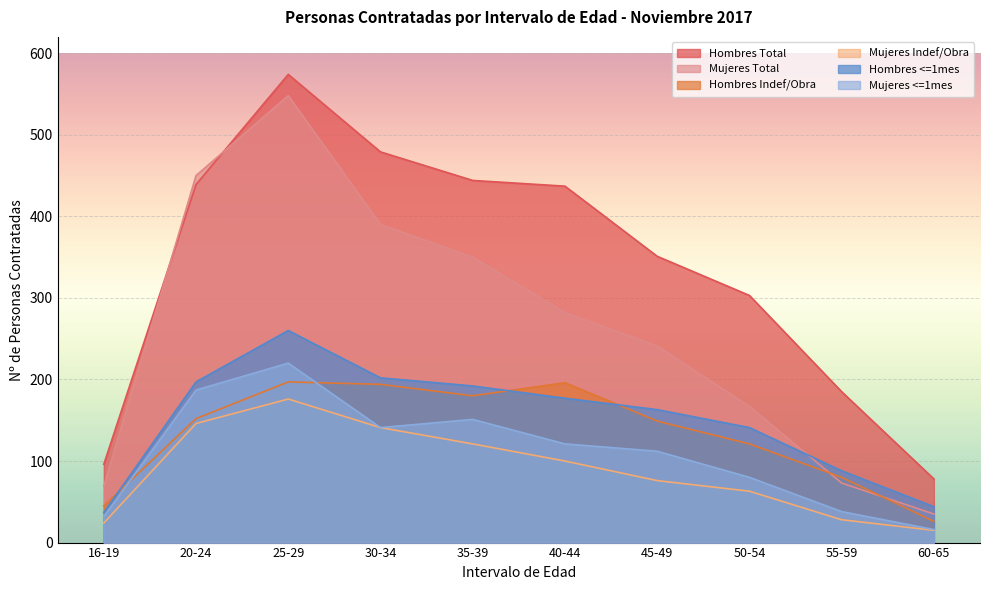

What is the minimum value shown in the chart?

15